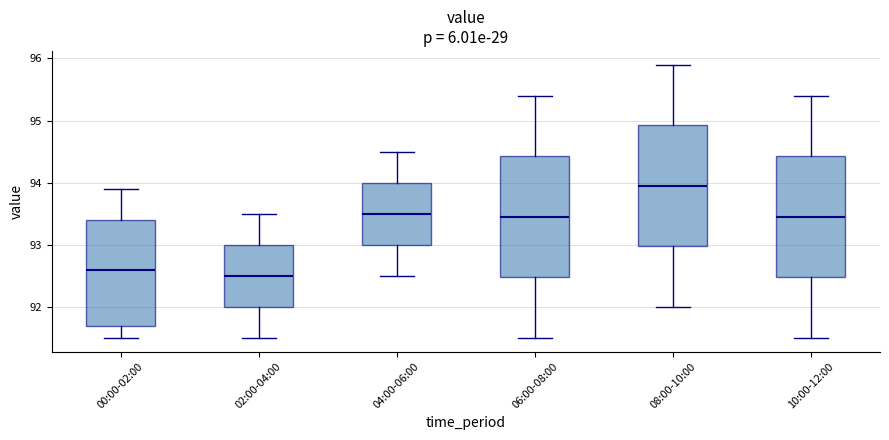

Reading left to right, read every box against the y-axis: the position of its median line, the range the box covers, and the ends of its whiskers. The values are not printed on the chart, so give them approximately, as read against the axis.

00:00-02:00: median 92.6, box 91.7 to 93.4, whiskers 91.5 to 93.9
02:00-04:00: median 92.5, box 92.0 to 93.0, whiskers 91.5 to 93.5
04:00-06:00: median 93.5, box 93.0 to 94.0, whiskers 92.5 to 94.5
06:00-08:00: median 93.5, box 92.5 to 94.4, whiskers 91.5 to 95.4
08:00-10:00: median 94.0, box 93.0 to 94.9, whiskers 92.0 to 95.9
10:00-12:00: median 93.5, box 92.5 to 94.4, whiskers 91.5 to 95.4